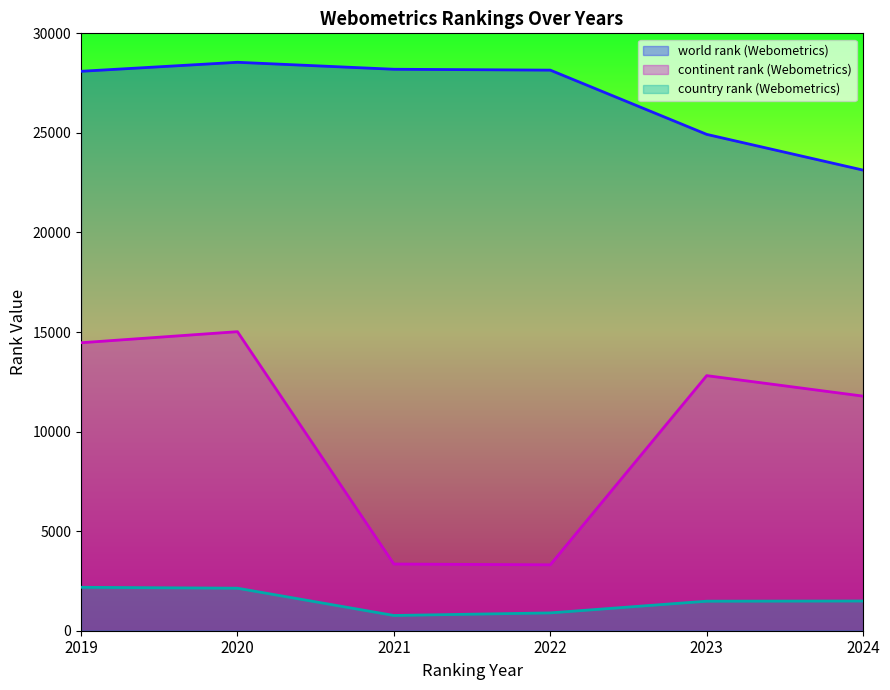

What is the value of the world rank (Webometrics) point at the 6th from the left?

23131